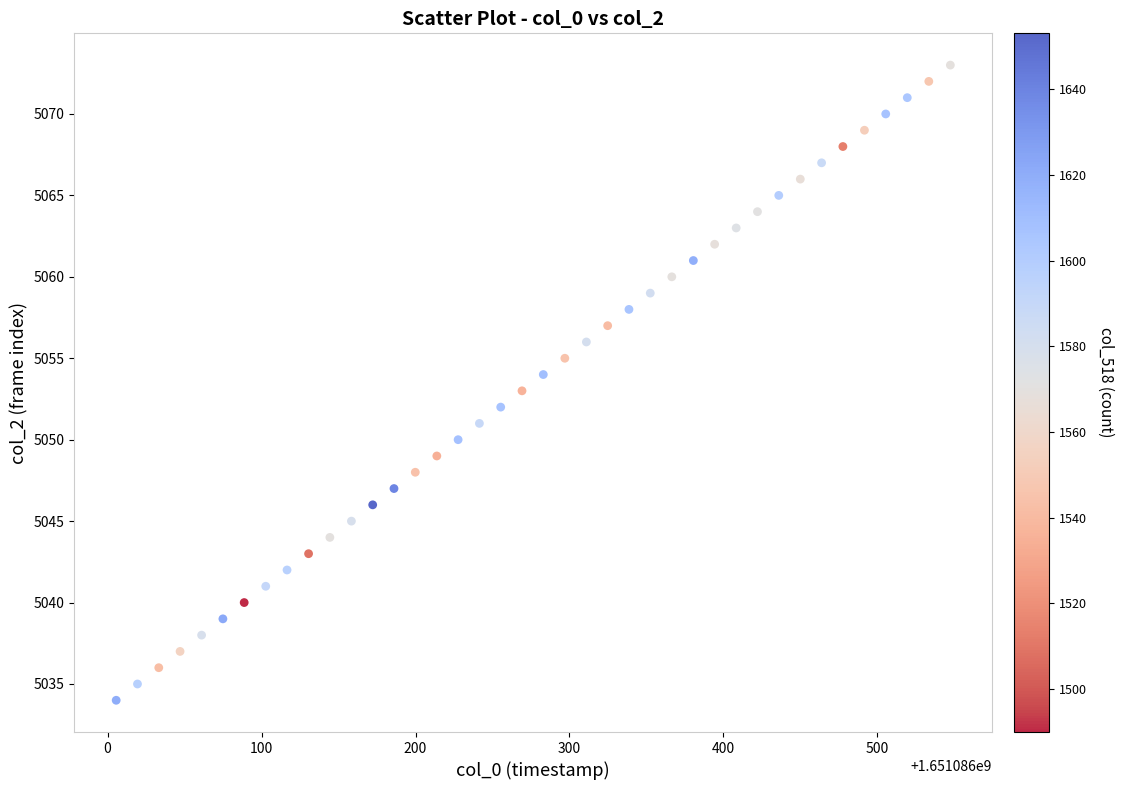

What is the range of Y values (max minus min)?

39